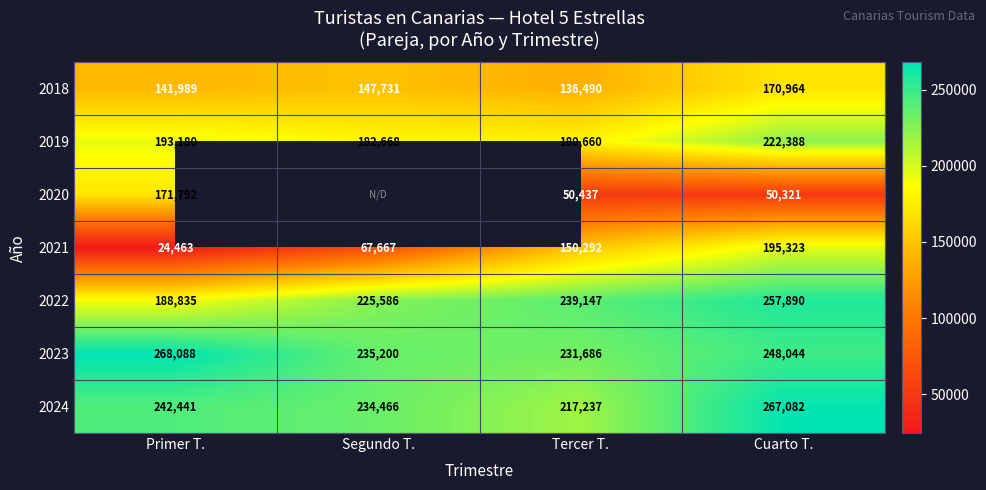

Rank the categories by 2023 value from highest to lowest.

Primer T., Cuarto T., Segundo T., Tercer T.